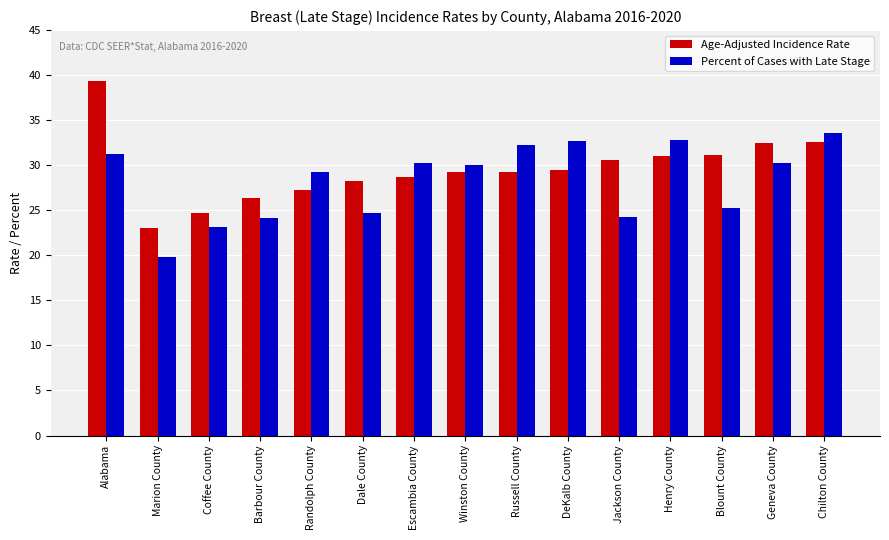

Are the bars grouped side by side (vs. stacked)?

Yes